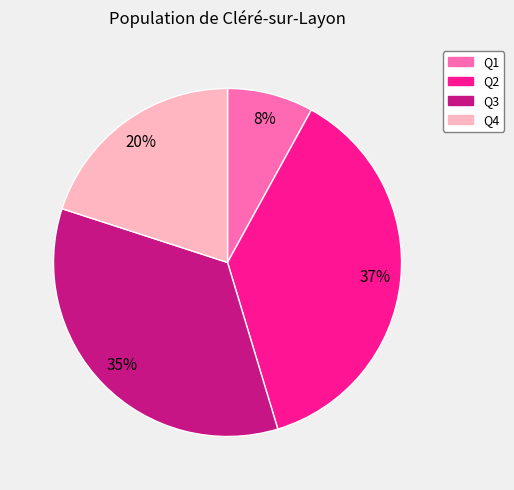

The Q2 slice represents 52% of the pie. True or false?

False